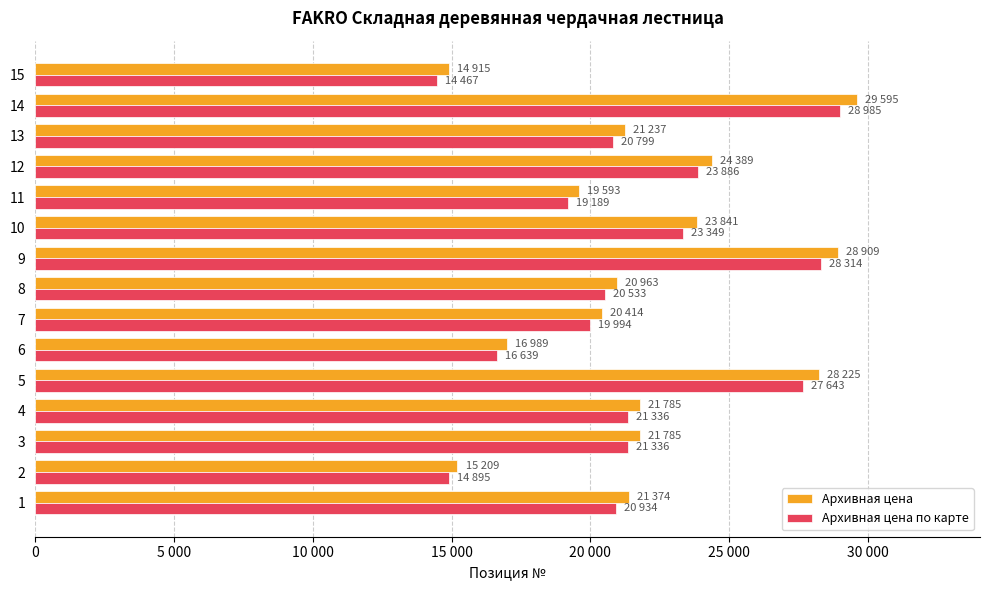

What are all the series names shown in the legend?

Архивная цена, Архивная цена по карте